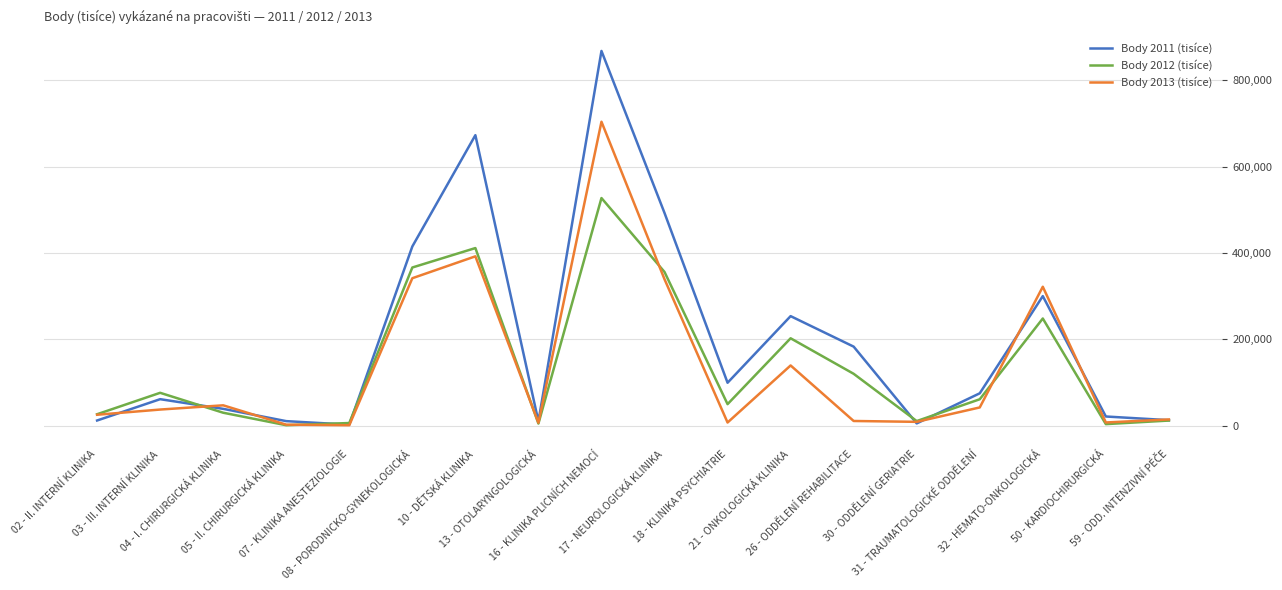

How many values in the Body 2013 (tisíce) series are below 37556?

9